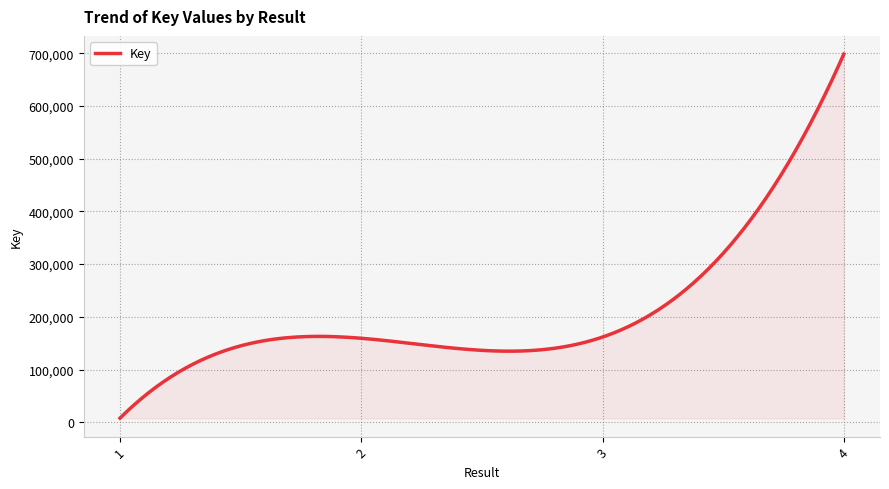

What is the maximum value shown in the chart?

698217.0